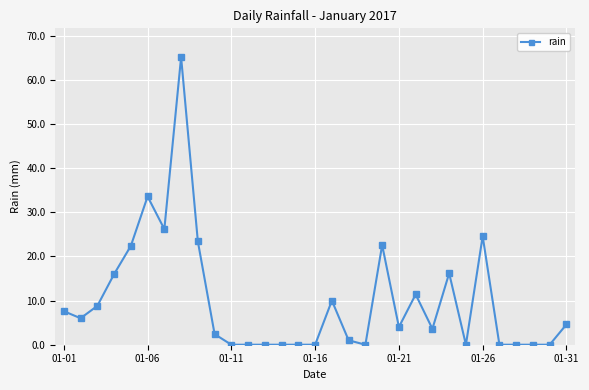

What is the difference between the maximum and minimum values?

65.2